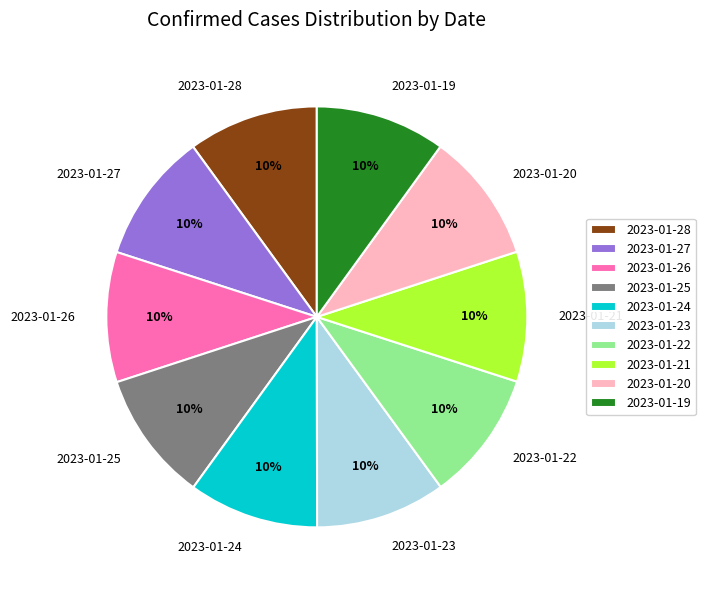

Combined, do 2023-01-22 and 2023-01-26 account for over 50%?

No